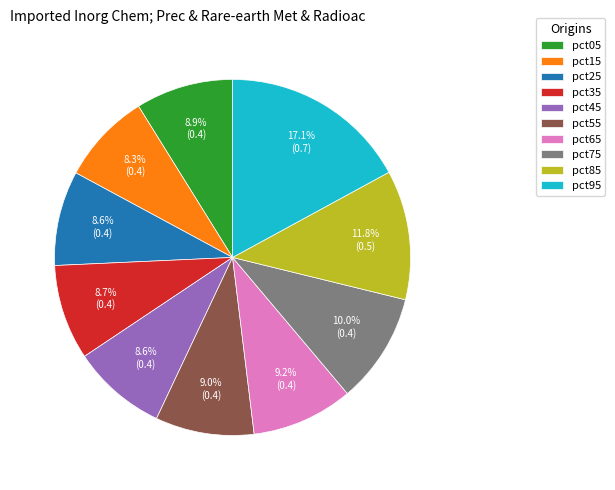

To the nearest percent, what percentage of the pie is pct15?

8%